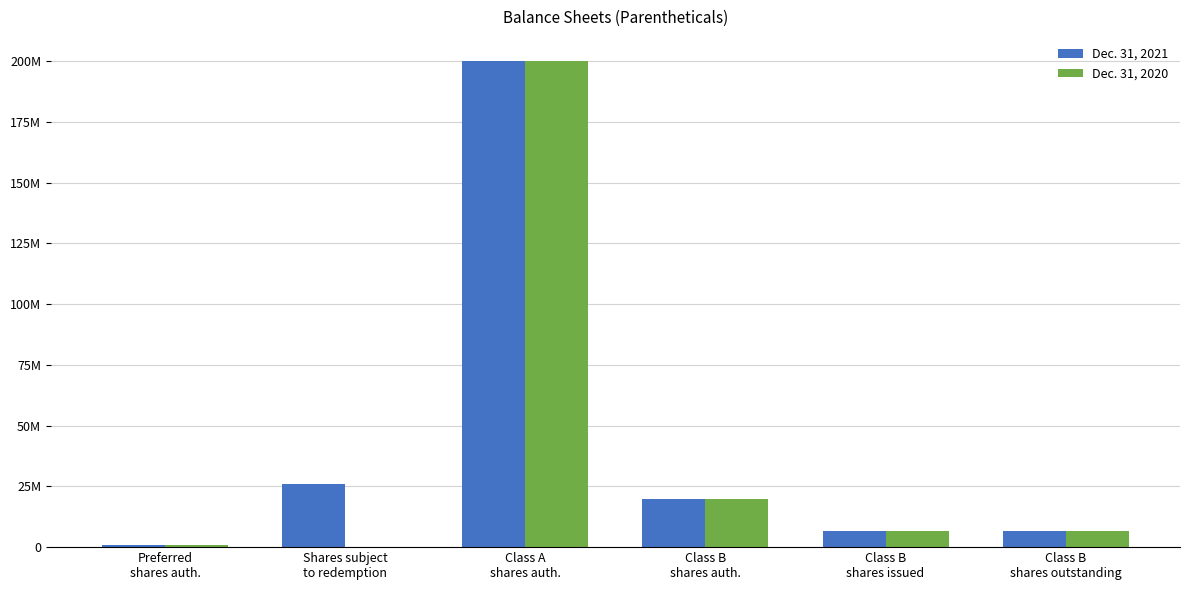

What are all the series names shown in the legend?

Dec. 31, 2021, Dec. 31, 2020